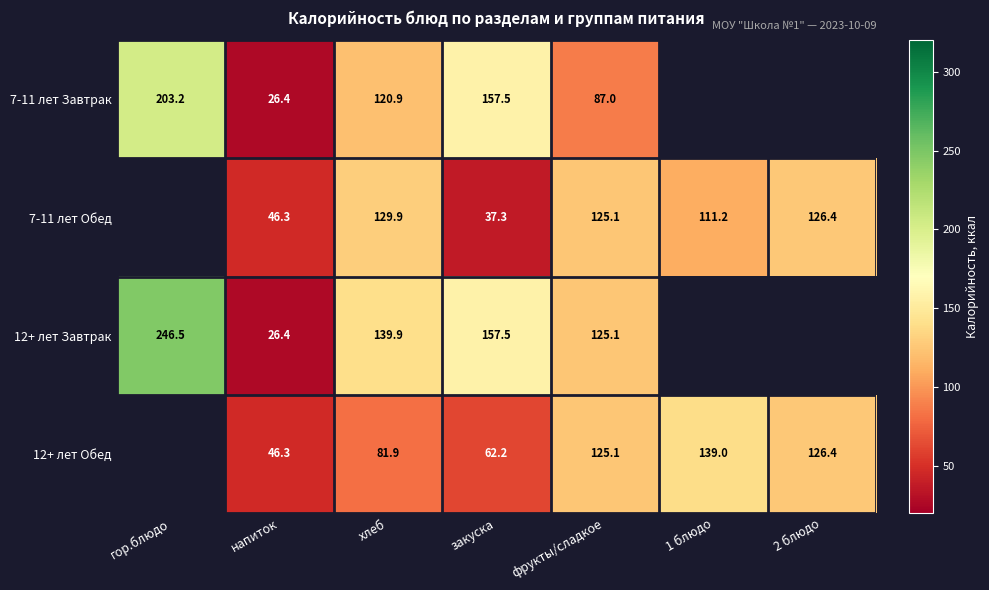

What is the difference between the highest and lowest values at напиток?

19.9